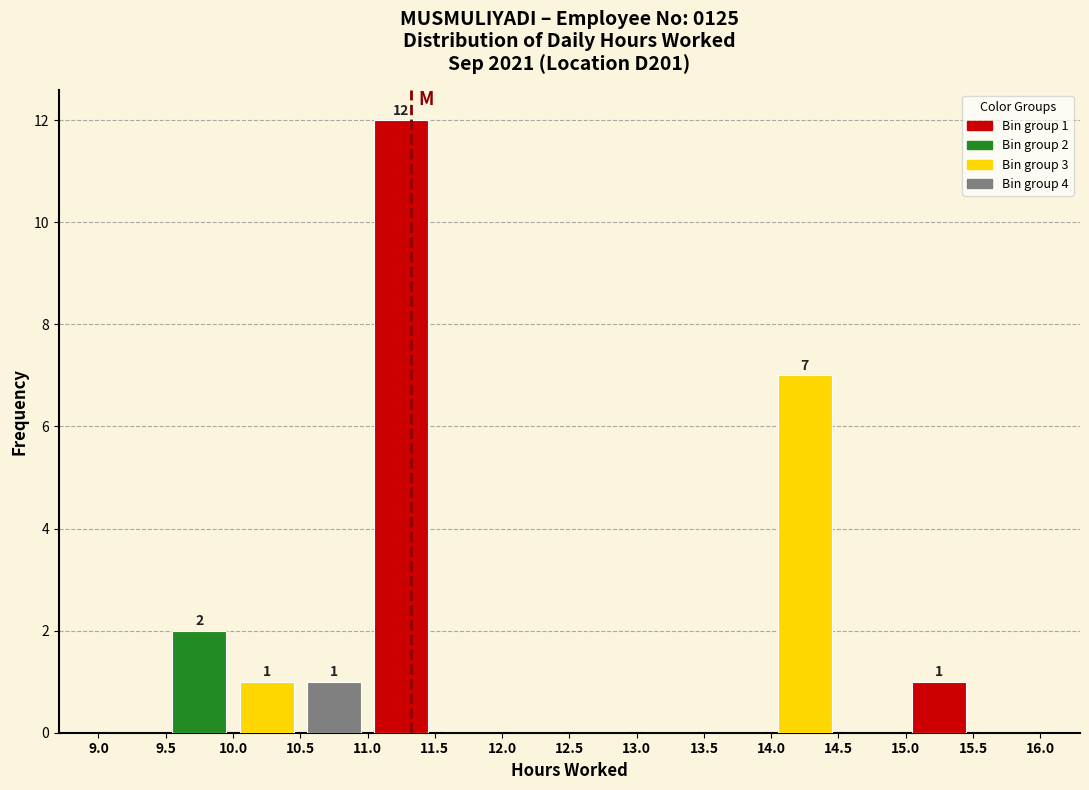

Over which range of the x-axis is the bar tallest?

11.0 to 11.5